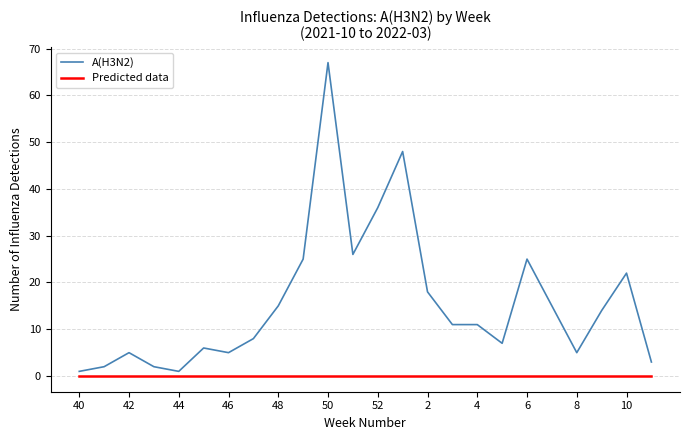

Which series has the largest range (max minus min)?

A(H3N2)